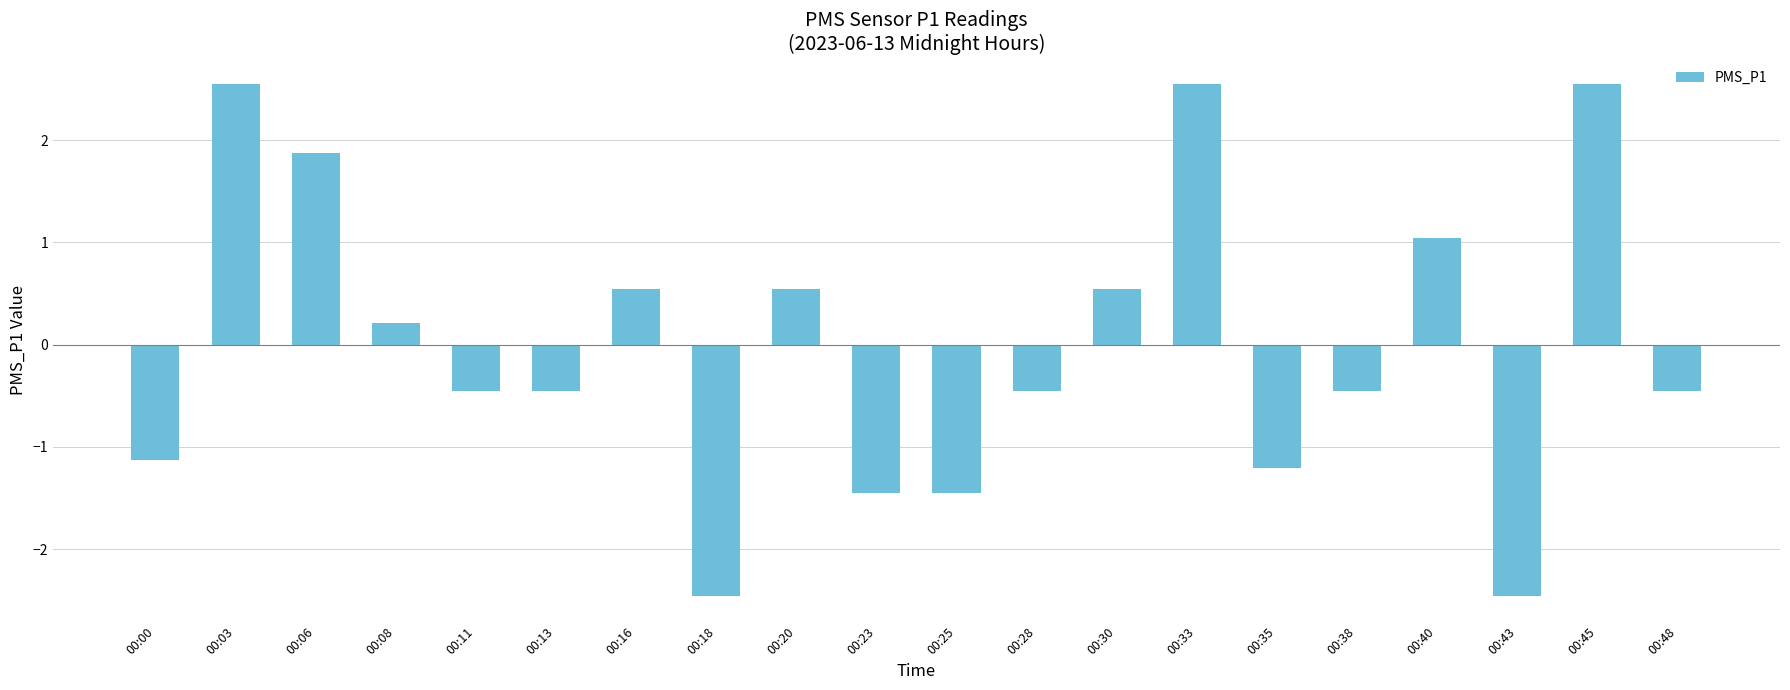

How many bars are there in total?

20